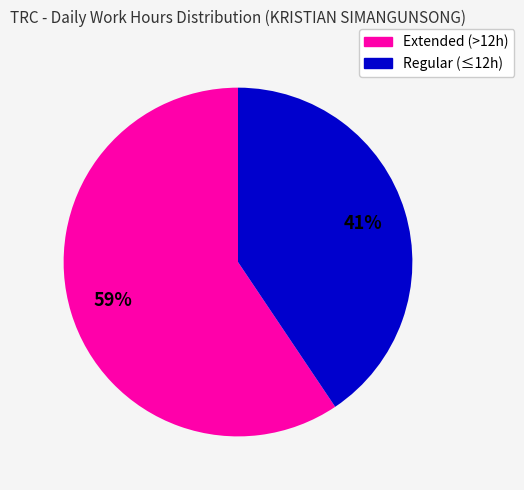

Which has a higher value, Extended (>12h) or Regular (≤12h)?

Extended (>12h)